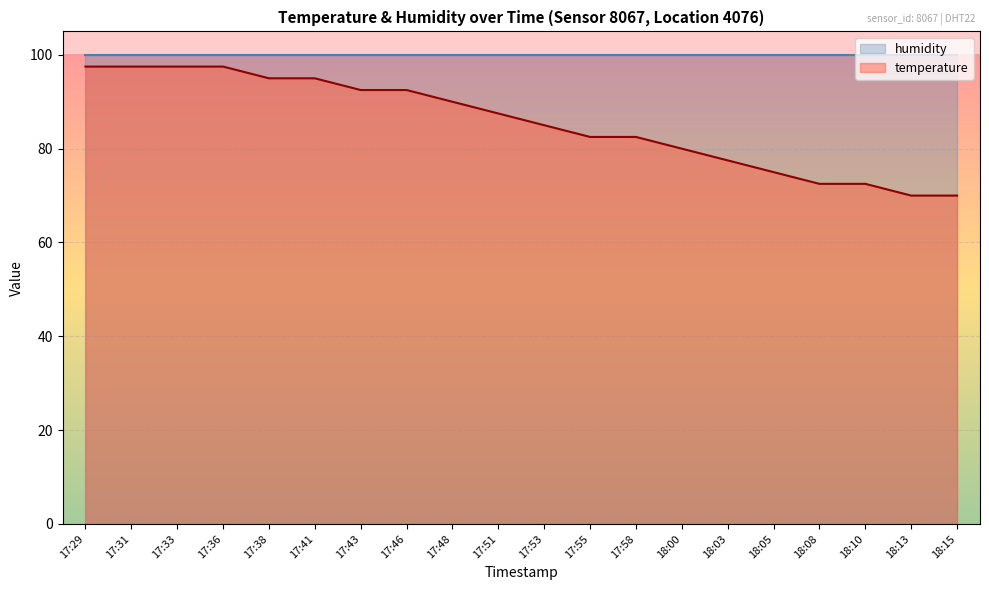

True or false: there are more than 2 points higher than both neighbors.

False